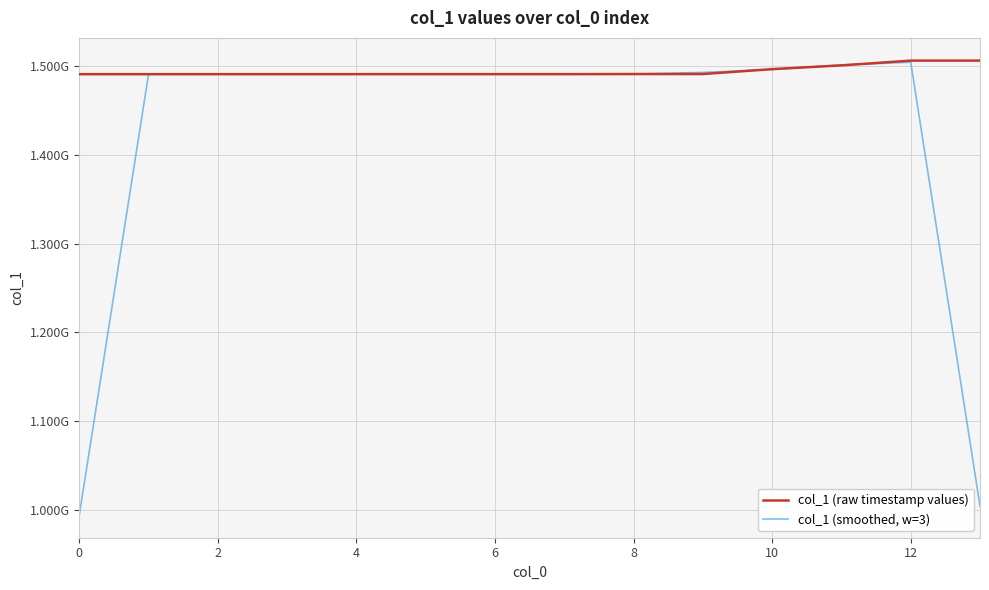

What are all the series names shown in the legend?

col_1 (raw timestamp values), col_1 (smoothed, w=3)